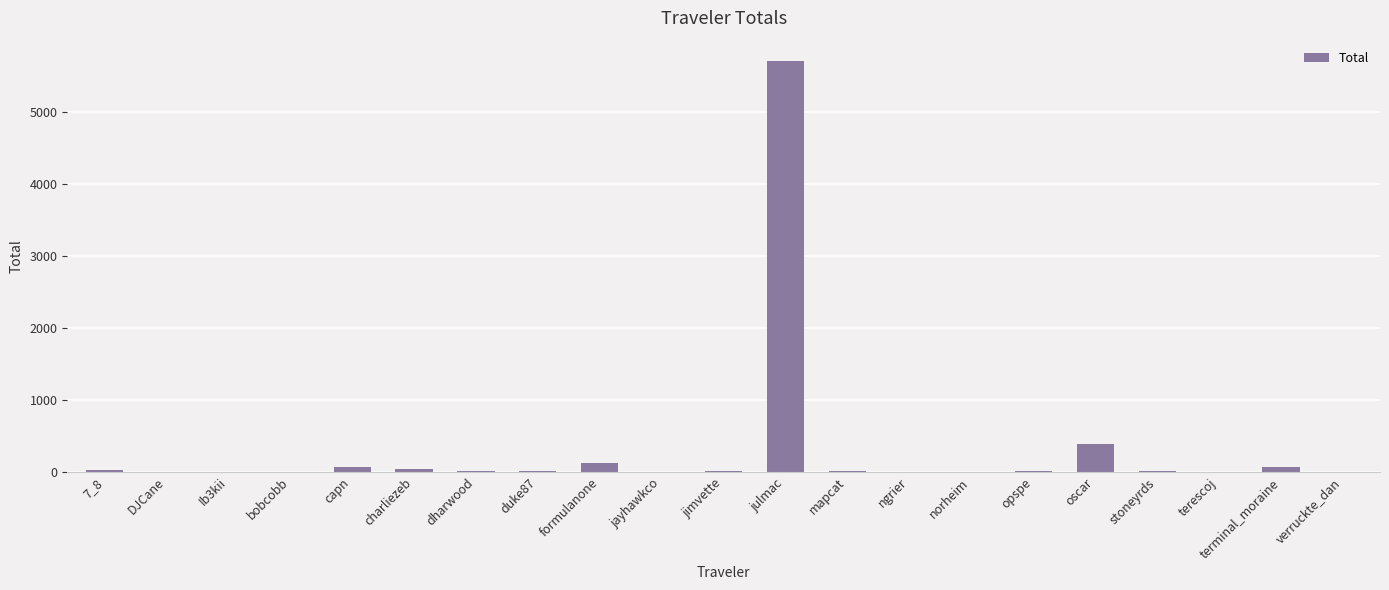

Approximately how many times larger is the value at jayhawkco compared to stoneyrds?

0.4